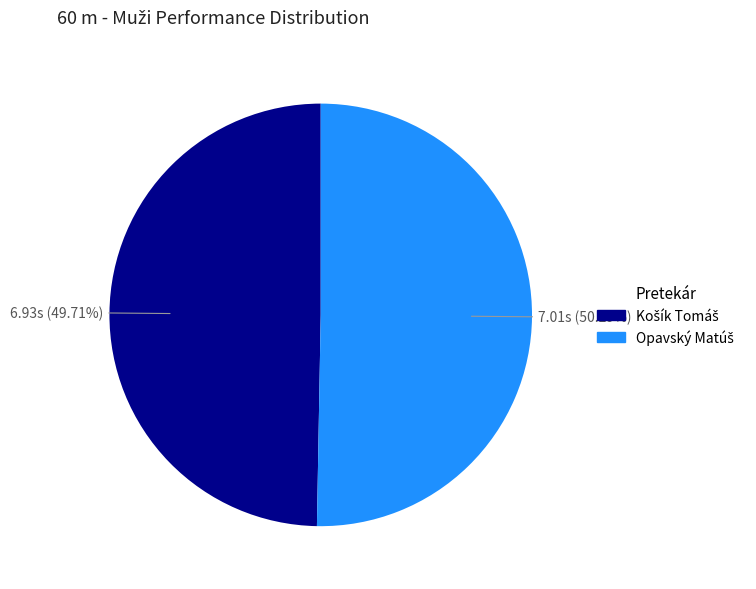

To the nearest percent, what is the difference between the largest and smallest slice percentages?

1%